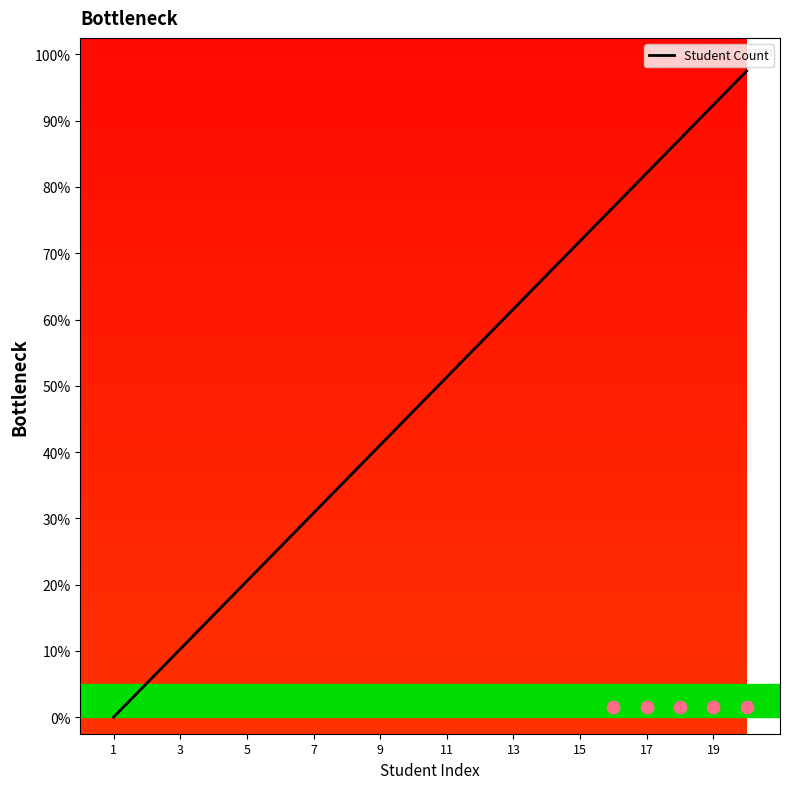

Between 17 and 3, which is larger?

17